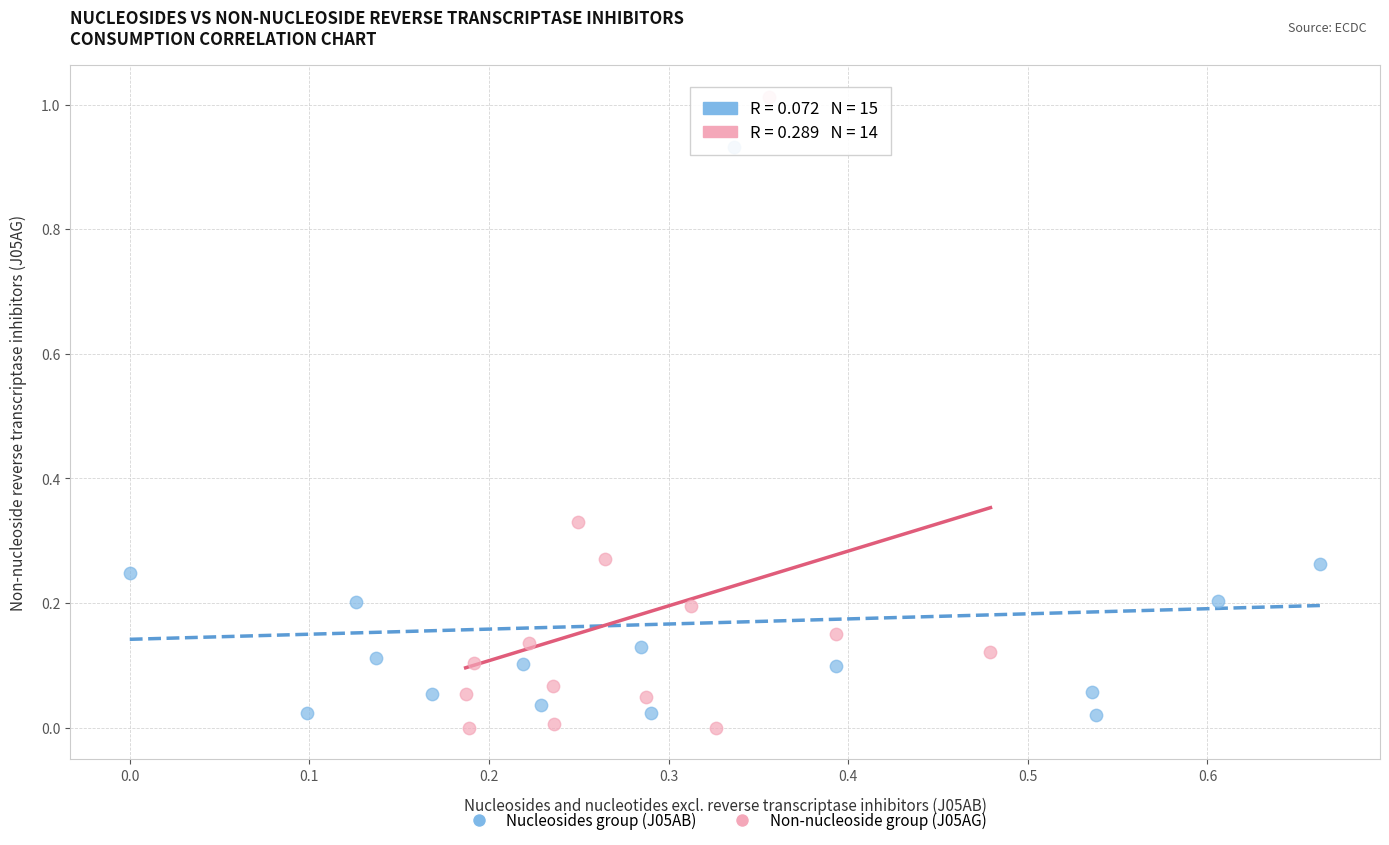

What are all the series names shown in the legend?

Nucleosides group (J05AB), Non-nucleoside group (J05AG)